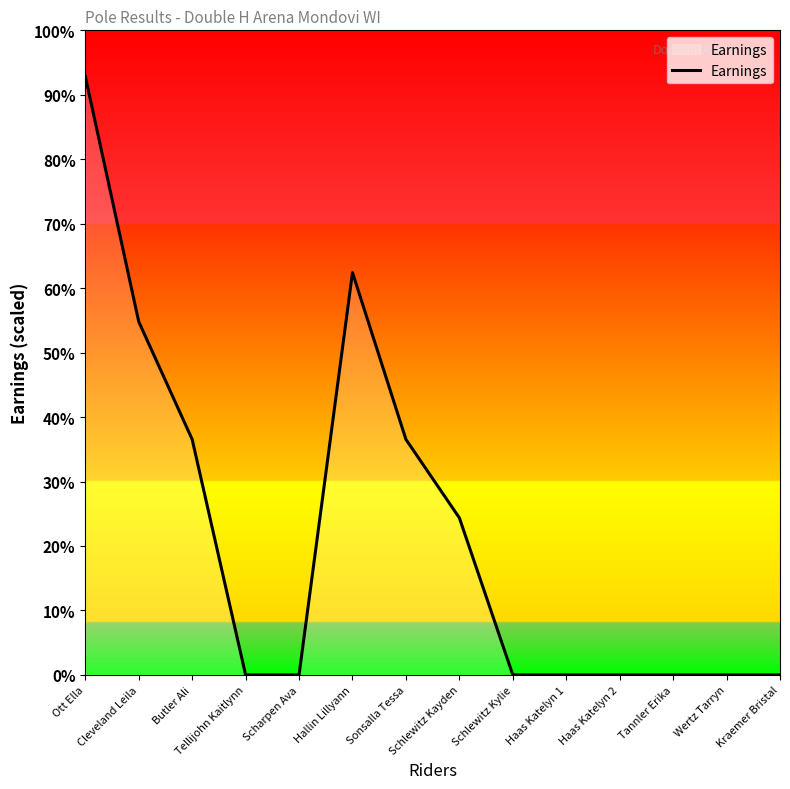

At which label is the value closest to 32?

Cleveland Leila